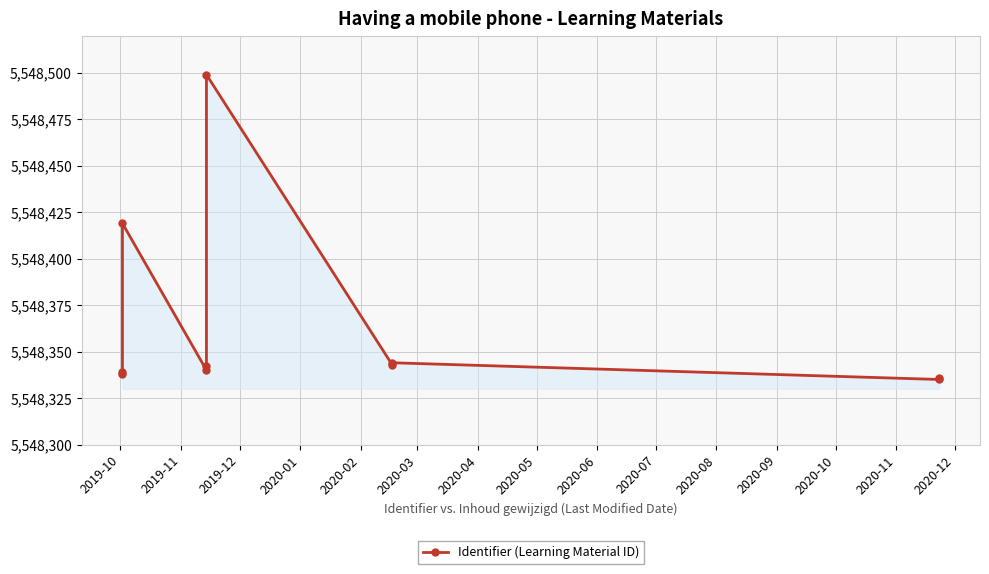

What is the change in value from 2019-10 to 2020-07?

-2